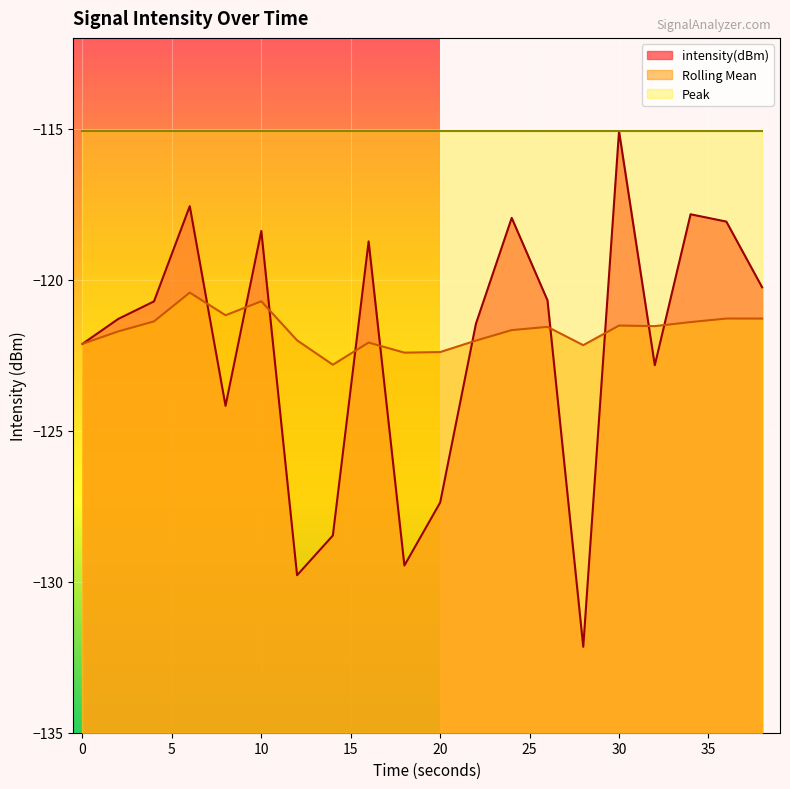

At which category does the chart reach its peak across all series?

30